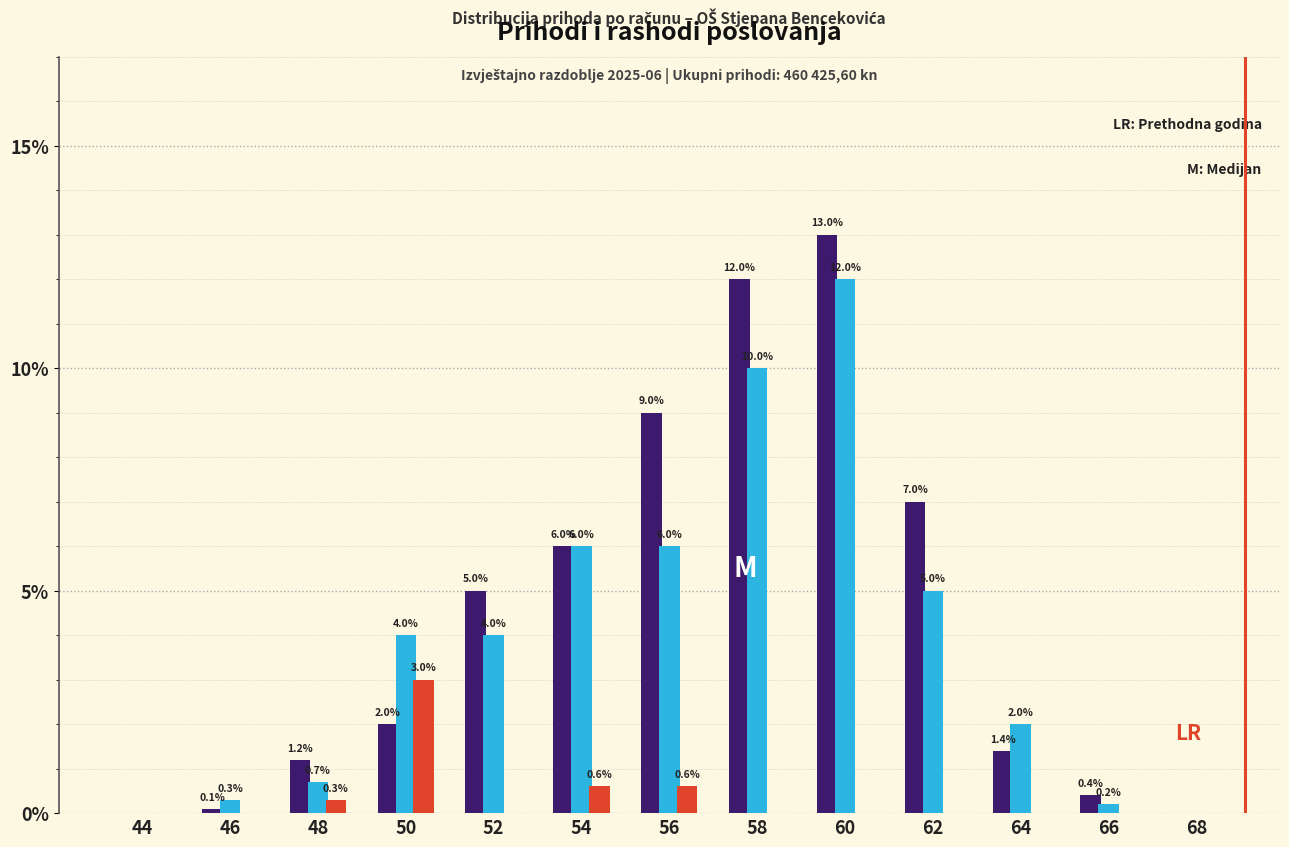

What is the total value across all series at 46?

0.4